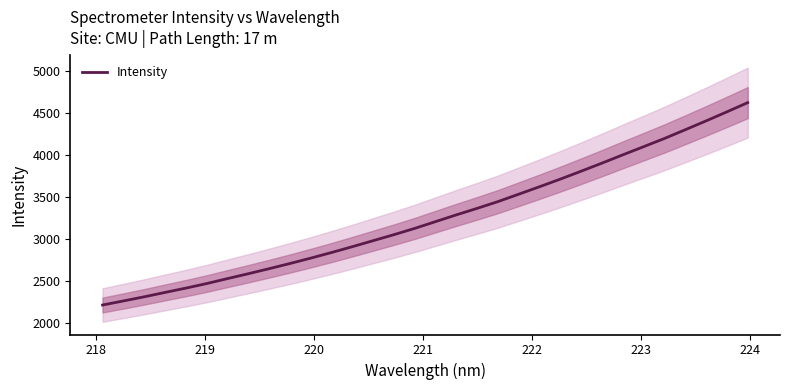

What is the highest value of the Intensity series?

4623.6